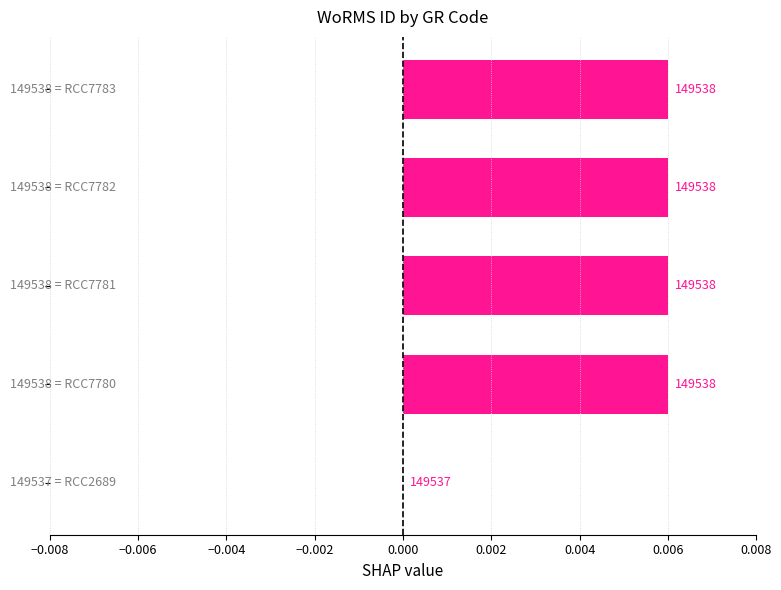

Are the bars horizontal?

Yes